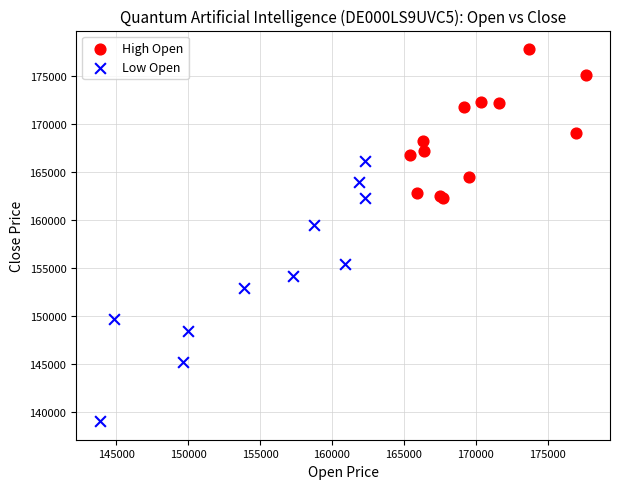

What are all the series names shown in the legend?

High Open, Low Open